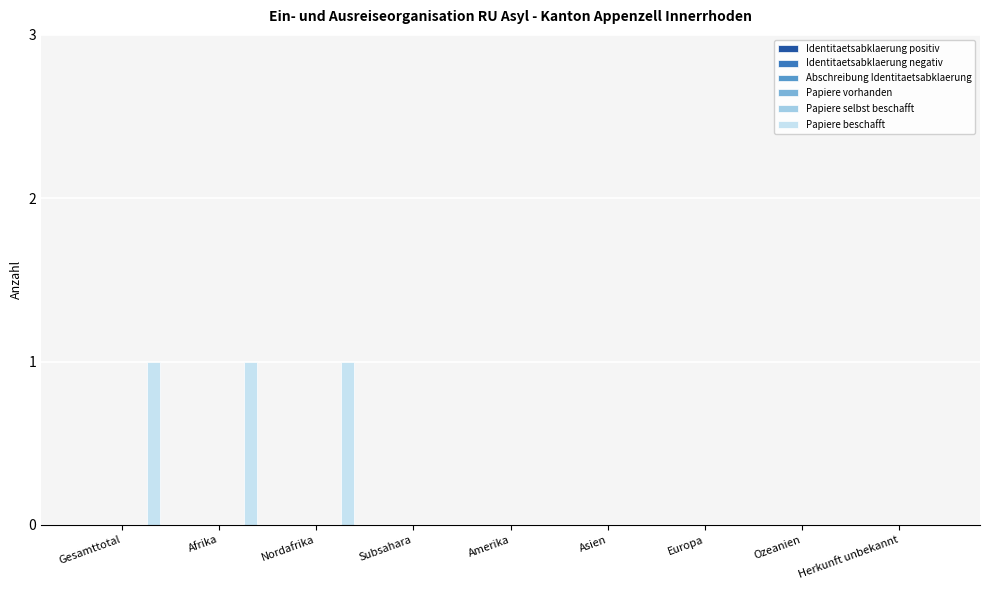

What is the sum of all values?

3